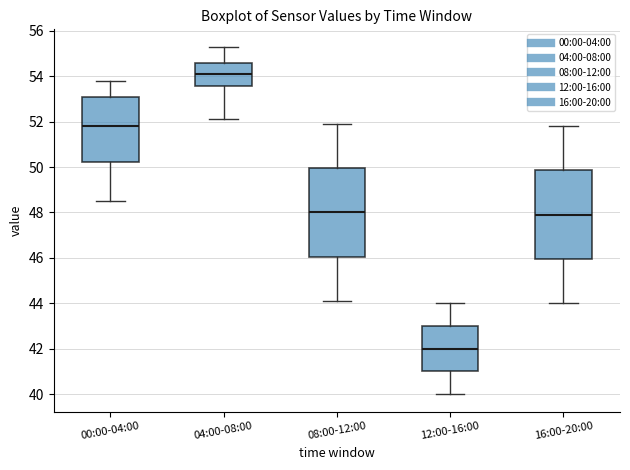

Which box has the lowest median line?

12:00-16:00